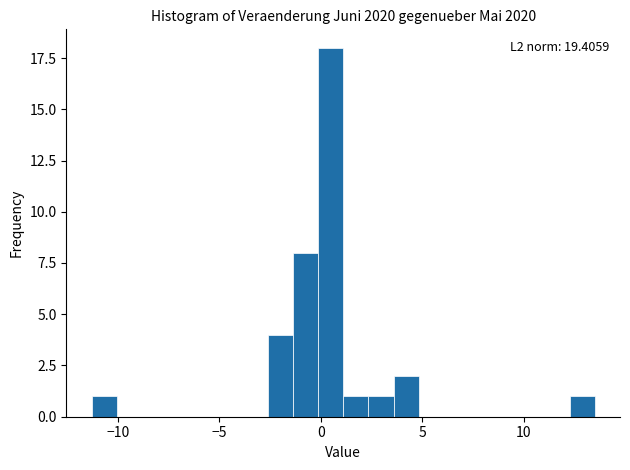

Around what value on the x-axis is the tallest bar? Give the approximate position of its centre, as read against the axis.

0.5